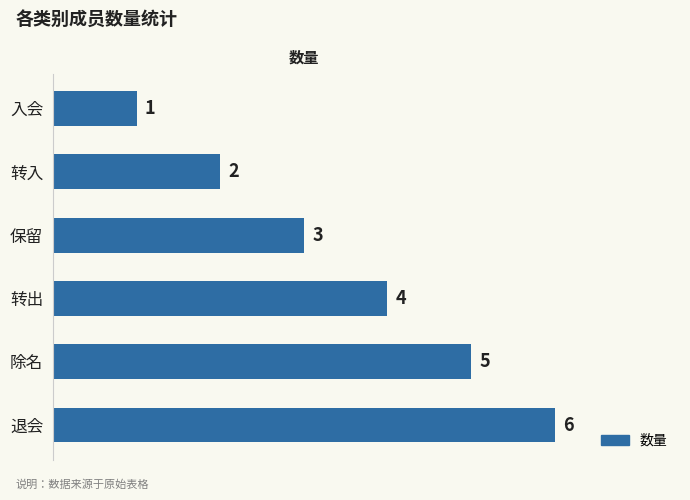

How many values are between 2 and 5?

4